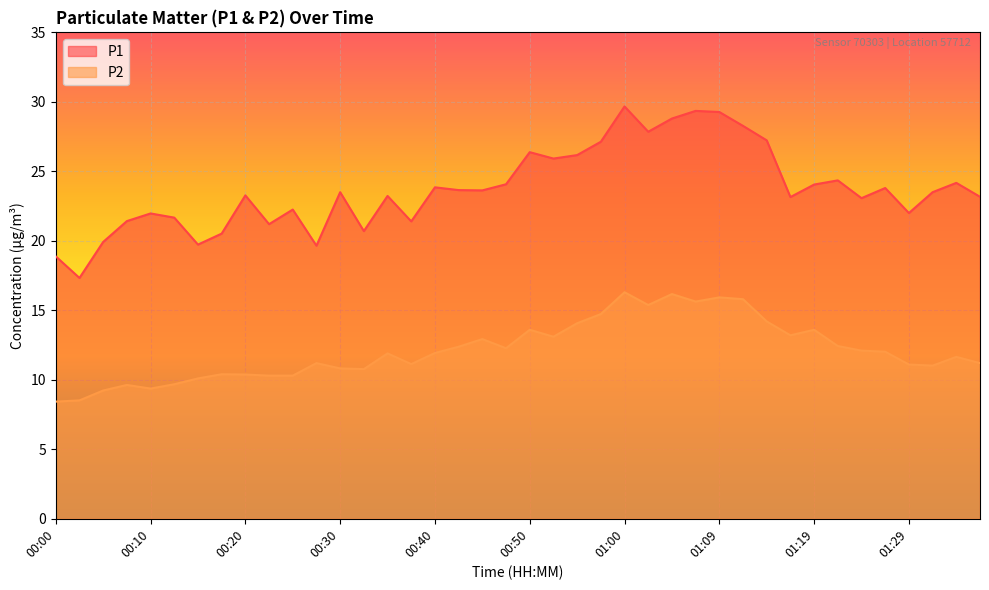

True or false: P2 has more than 1 points higher than both neighbors.

True